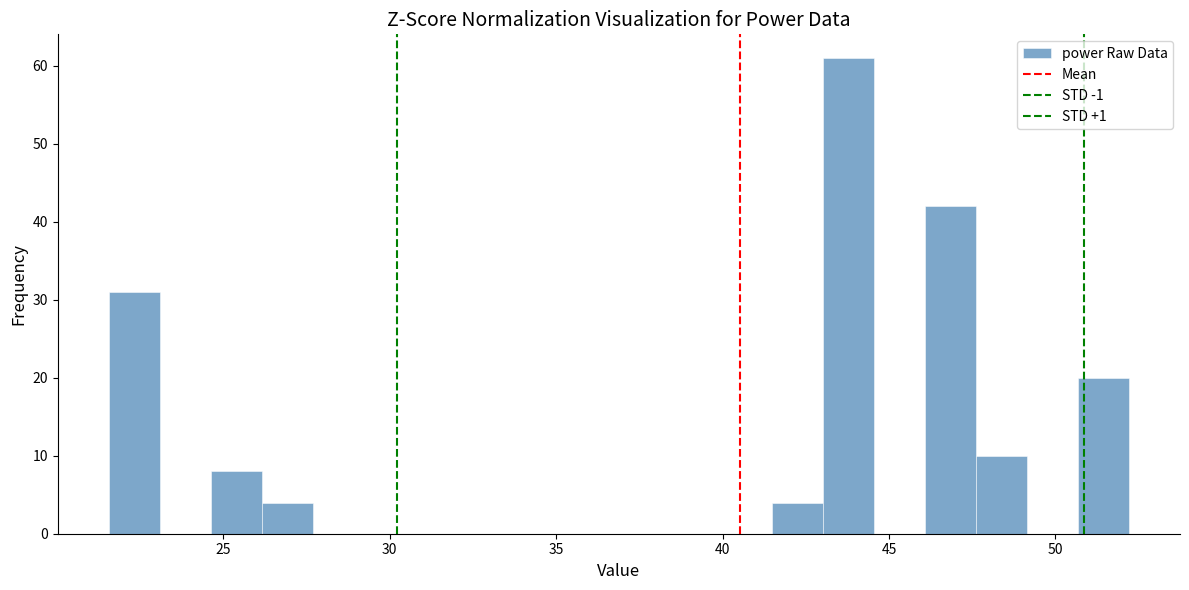

Around what value on the x-axis is the tallest bar? Give the approximate position of its centre, as read against the axis.

44.0